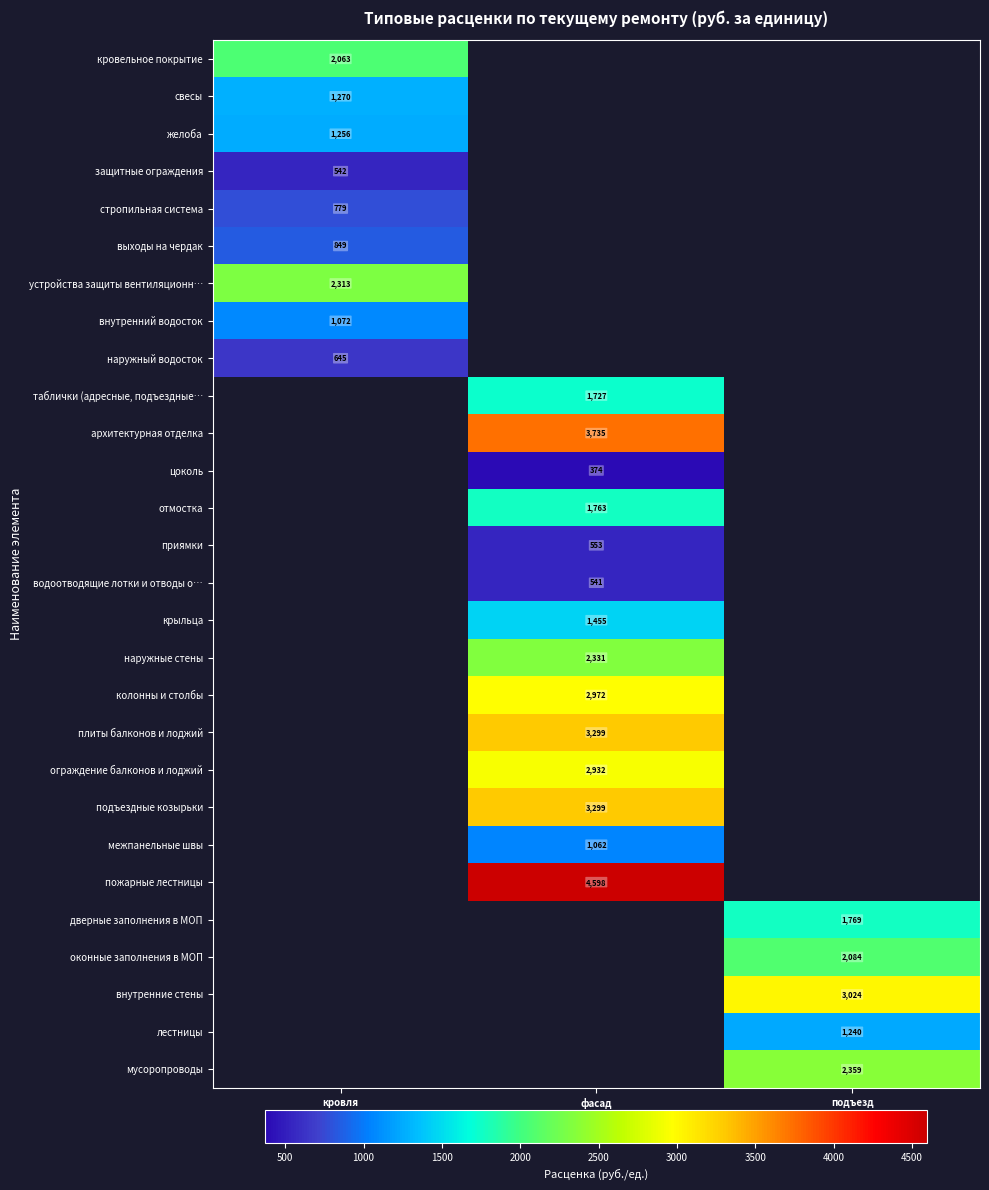

Which label corresponds to the largest value in the chart?

фасад